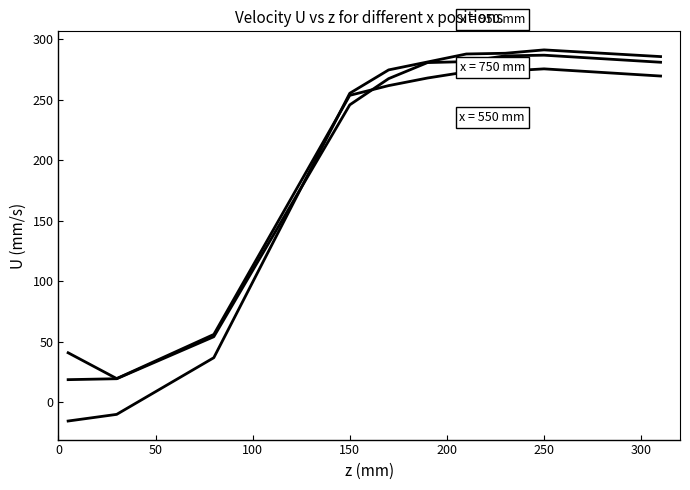

Does the chart display data point markers on the line(s)?

No